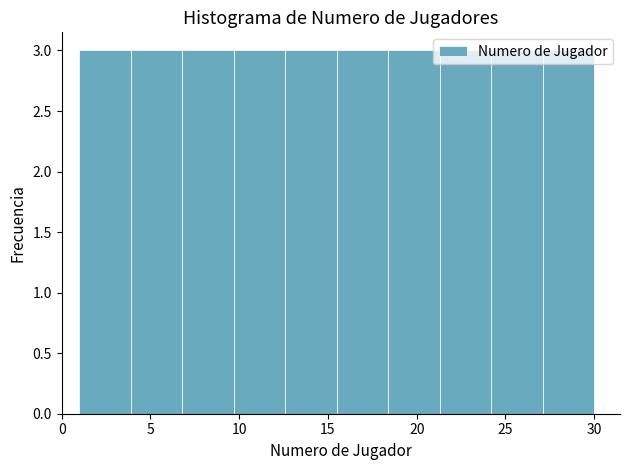

What is the height of the bar covering 3.9 to 6.8 on the x-axis? Neither the bar edges nor the heights are printed on the chart, so give them approximately, as read against the axes.

3